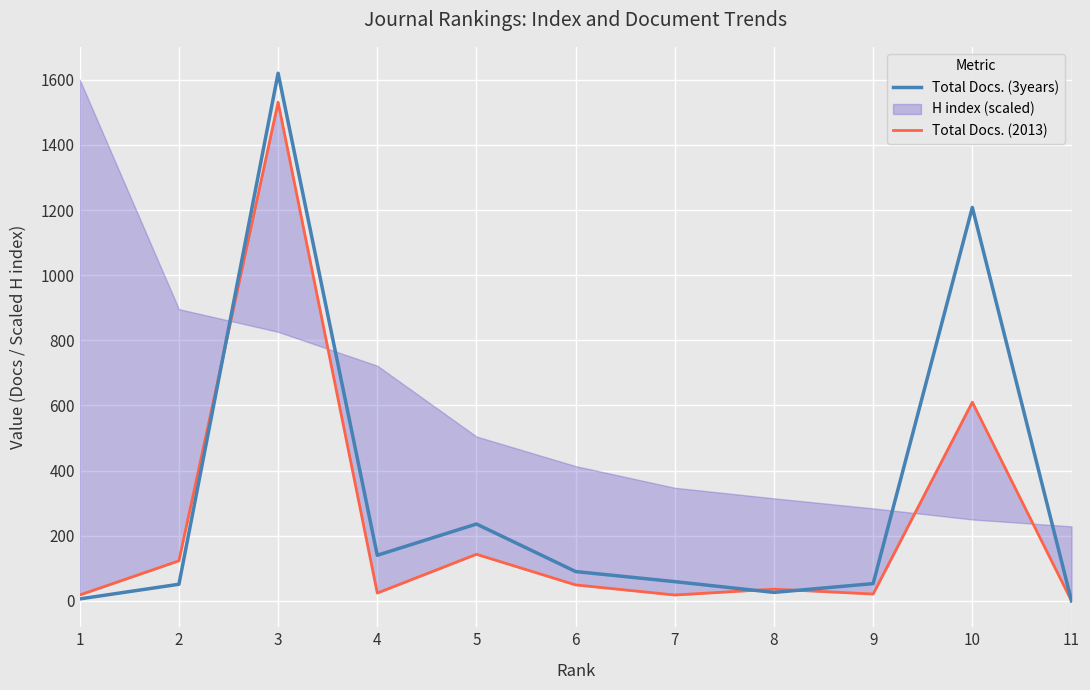

In Total Docs. (2013), how many points are higher than both neighbors (excluding endpoints)?

4